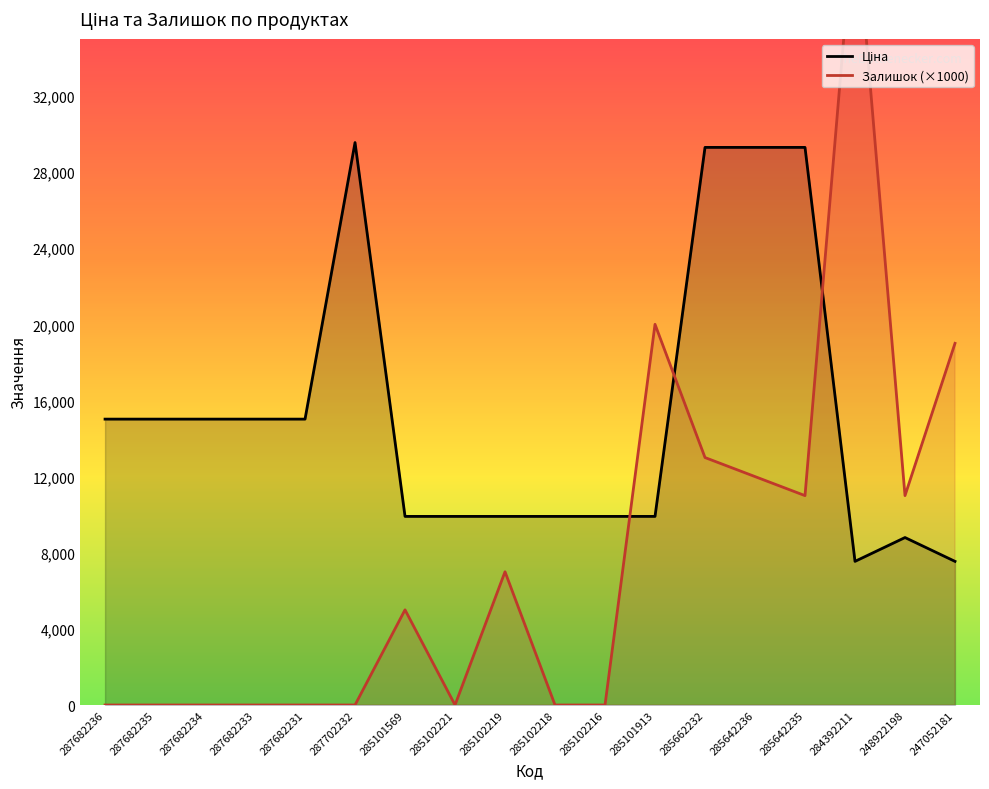

How many lines are shown in the chart?

2